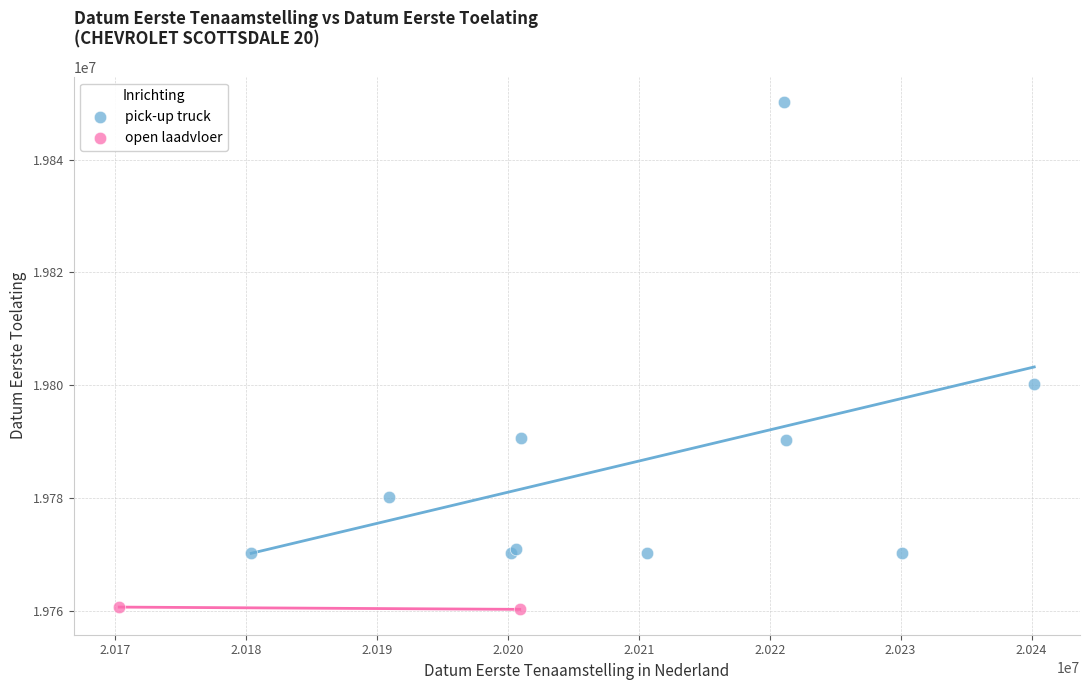

What are all the series names shown in the legend?

pick-up truck, open laadvloer